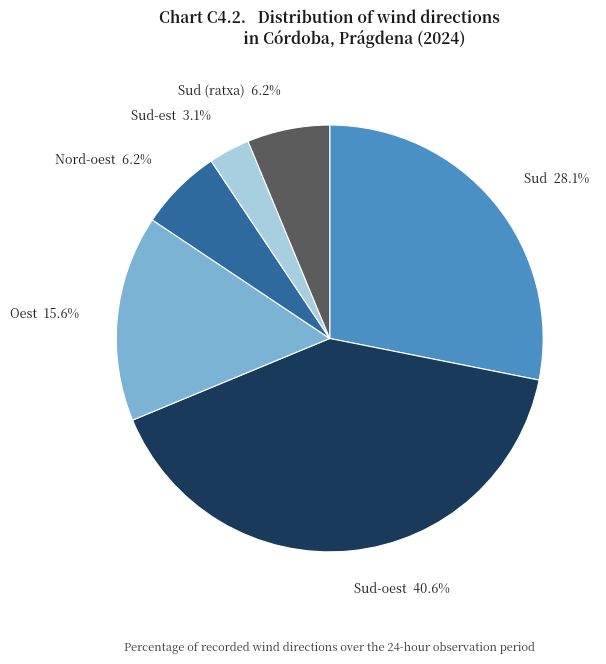

Does any single category account for the majority?

No